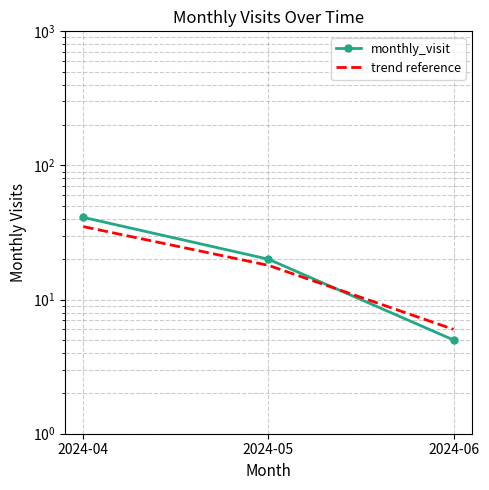

Is this an area chart (filled region under the line)?

No